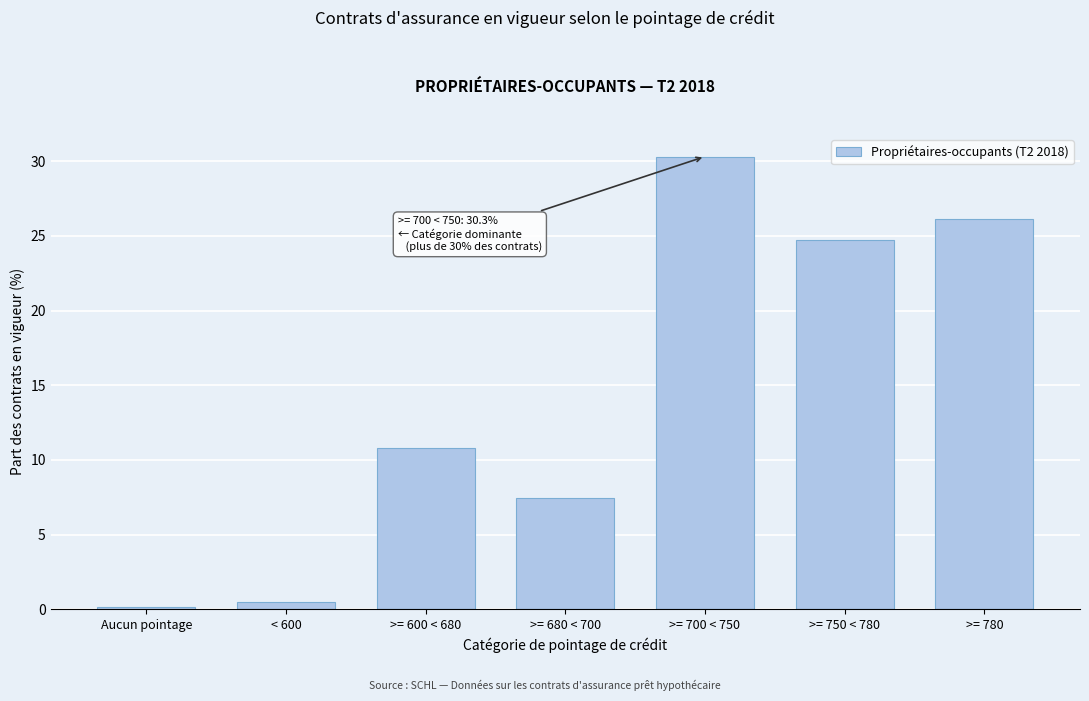

Reading right to left, extract all data points from this chart.

>= 780=26.1	>= 750 < 780=24.7	>= 700 < 750=30.3	>= 680 < 700=7.5	>= 600 < 680=10.8	< 600=0.5	Aucun pointage=0.1